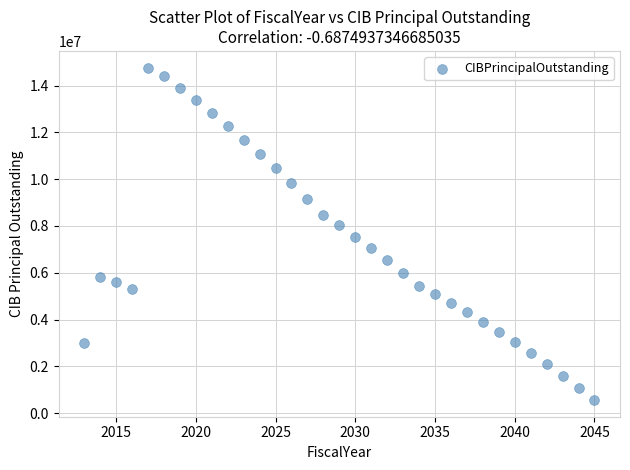

What is the range of Y values (max minus min)?

14209000